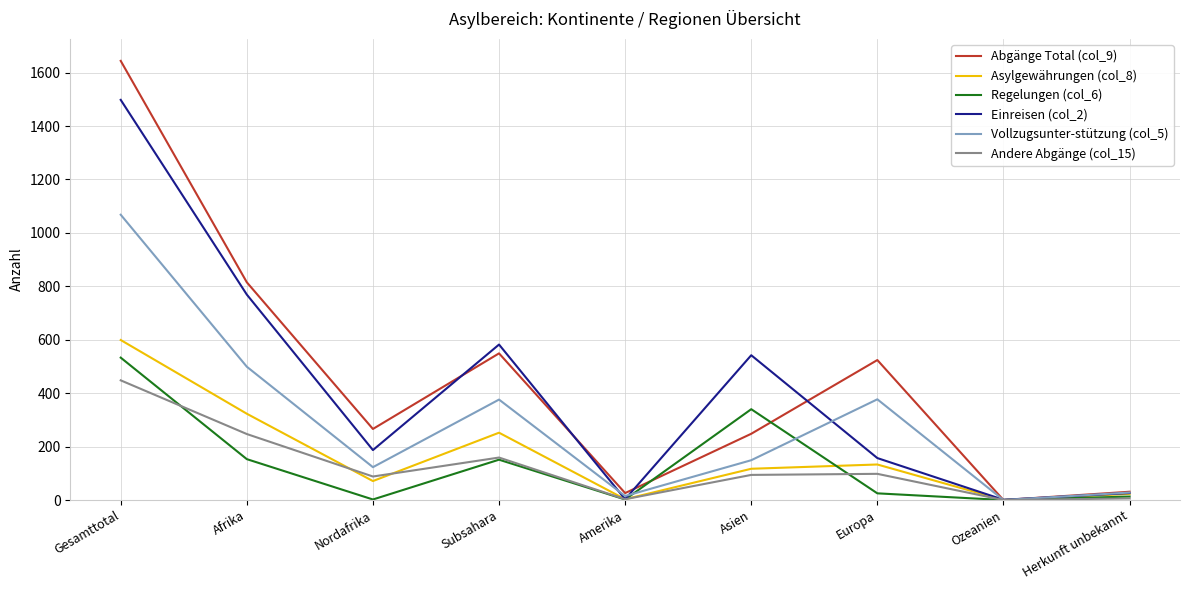

Which category has the highest value in the Vollzugsunter-stützung (col_5) series?

Gesamttotal